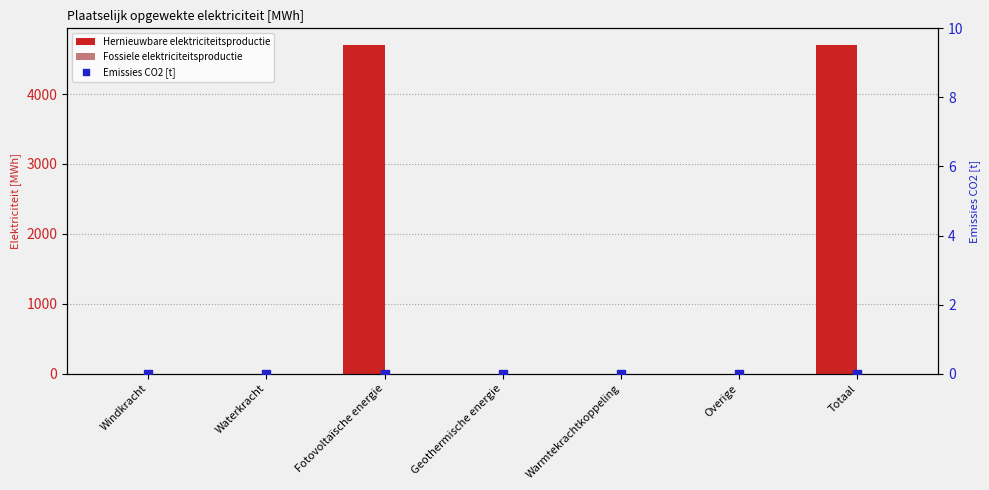

Which series has the largest total across all categories?

Hernieuwbare elektriciteitsproductie